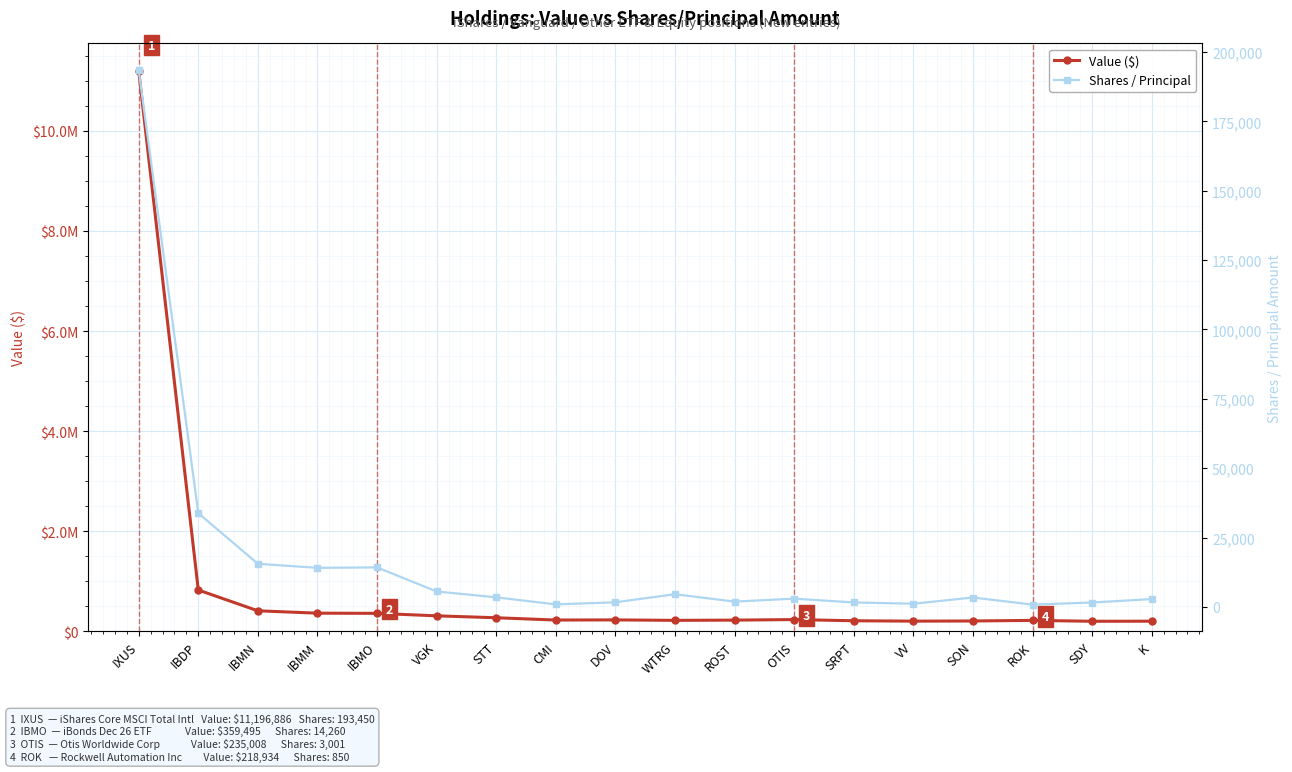

Which series has the largest range (max minus min)?

Value ($)